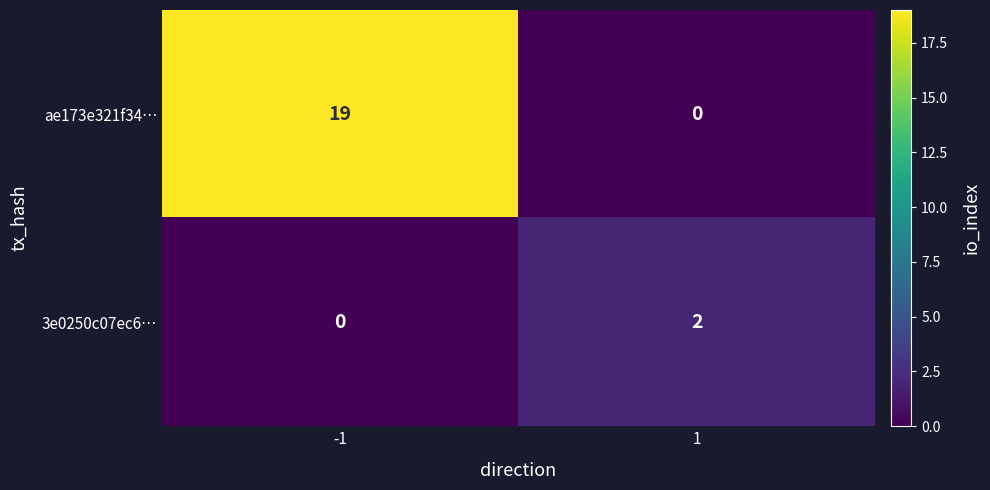

What is the total value across all series at -1?

19